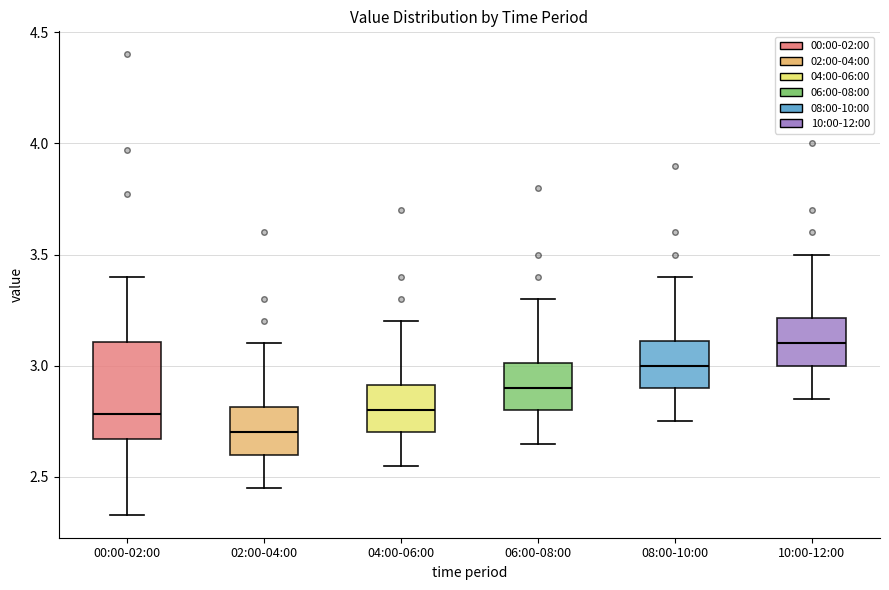

Where does the median line of the box for 00:00-02:00 sit on the y-axis? The values are not printed on the chart, so give them approximately, as read against the axis.

2.80